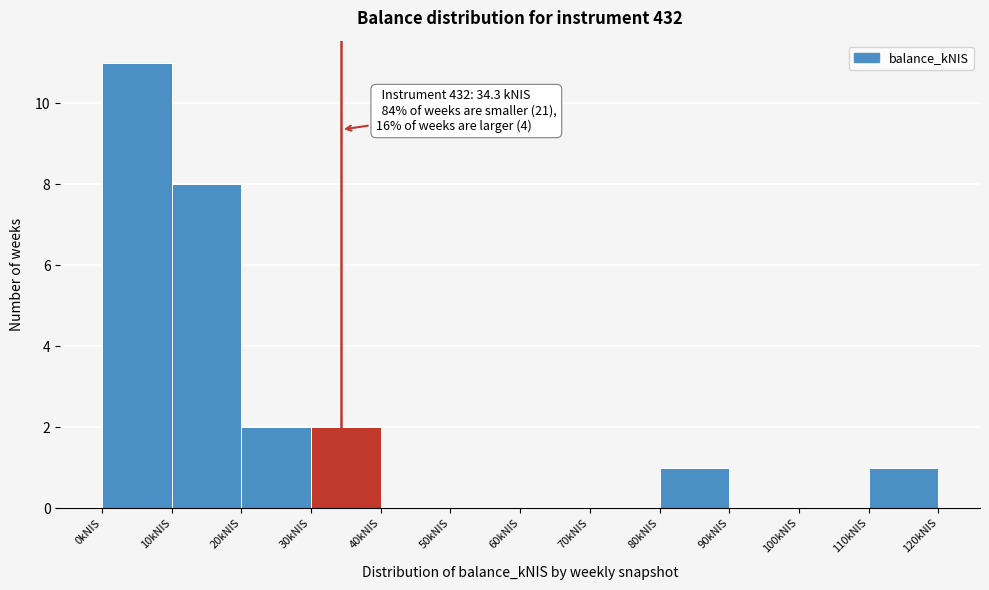

Which range on the x-axis has the tallest bar?

0 to 10